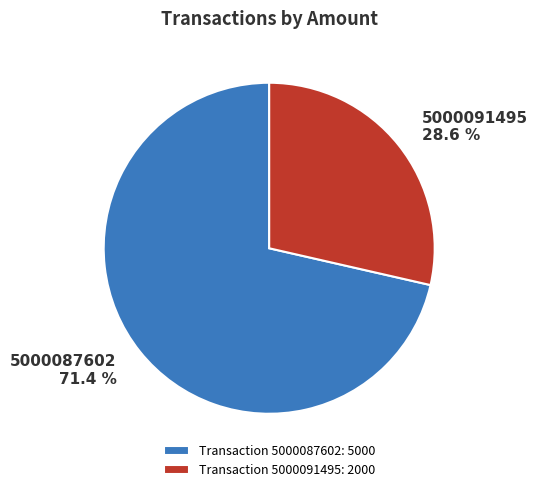

What is the largest slice in the pie chart?

5000087602